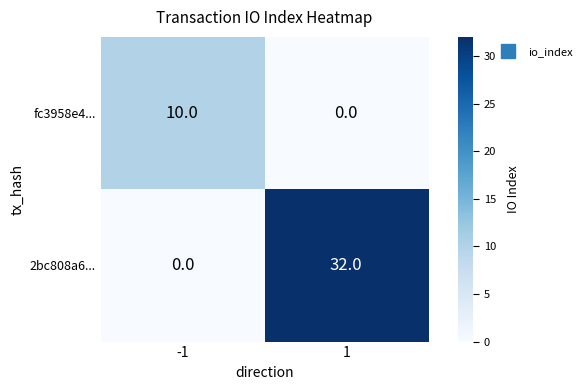

Which series has the largest total across all categories?

2bc808a6...